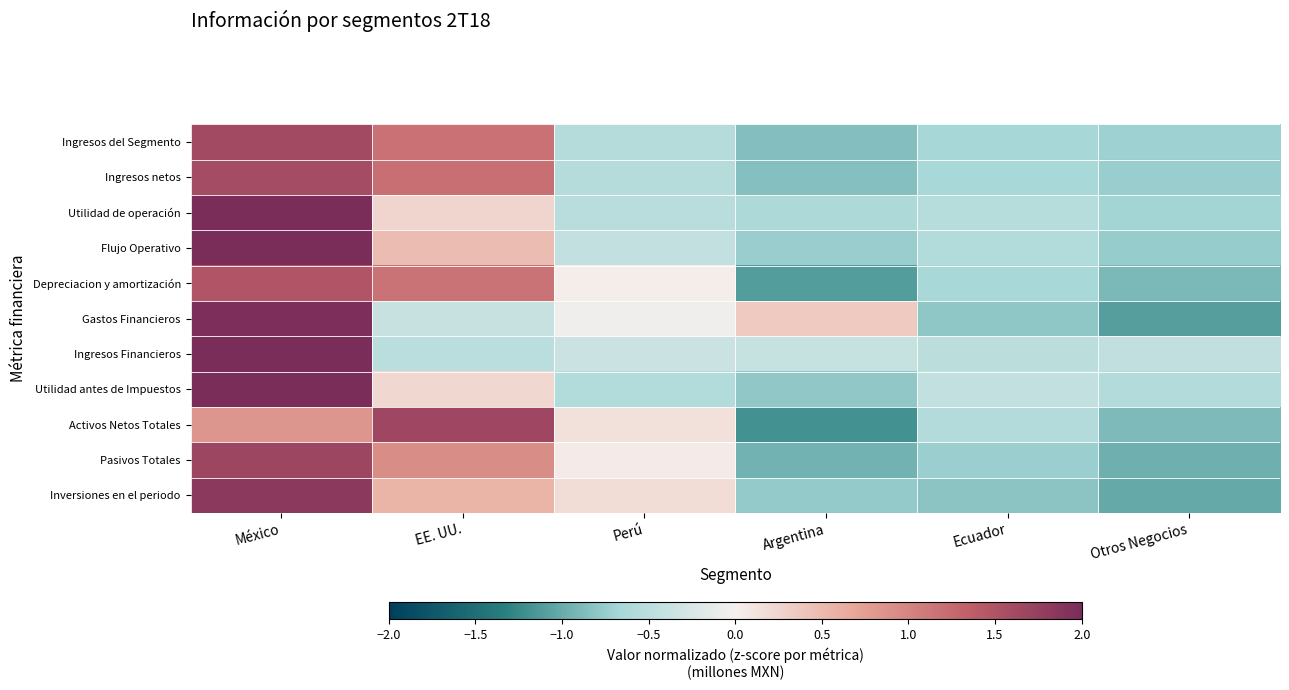

What is the maximum value shown in the chart?

2.2